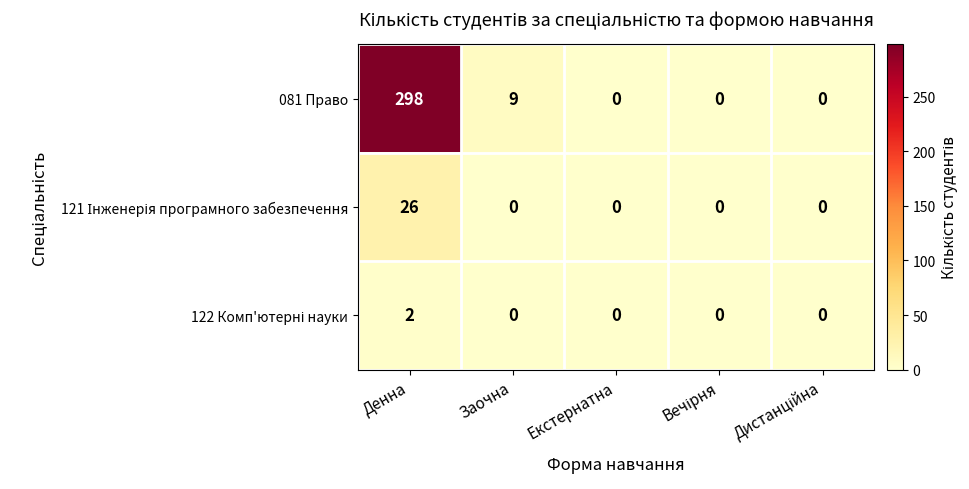

What is the difference between the second highest and minimum values in the 081 Право series?

9